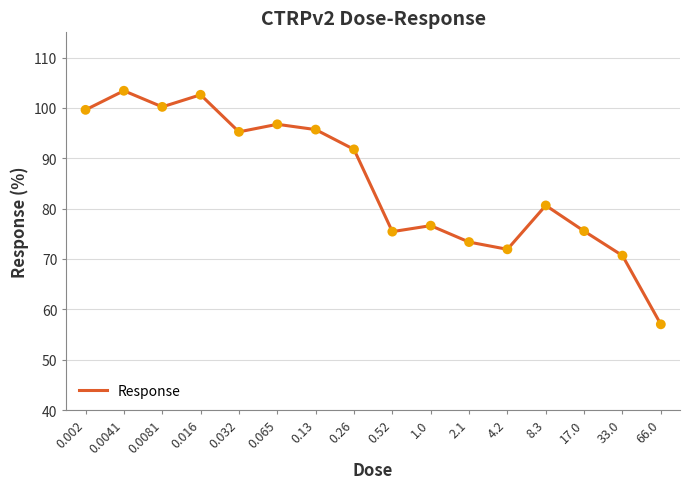

What is the ratio of the value at 0.52 to the value at 0.26?

0.8